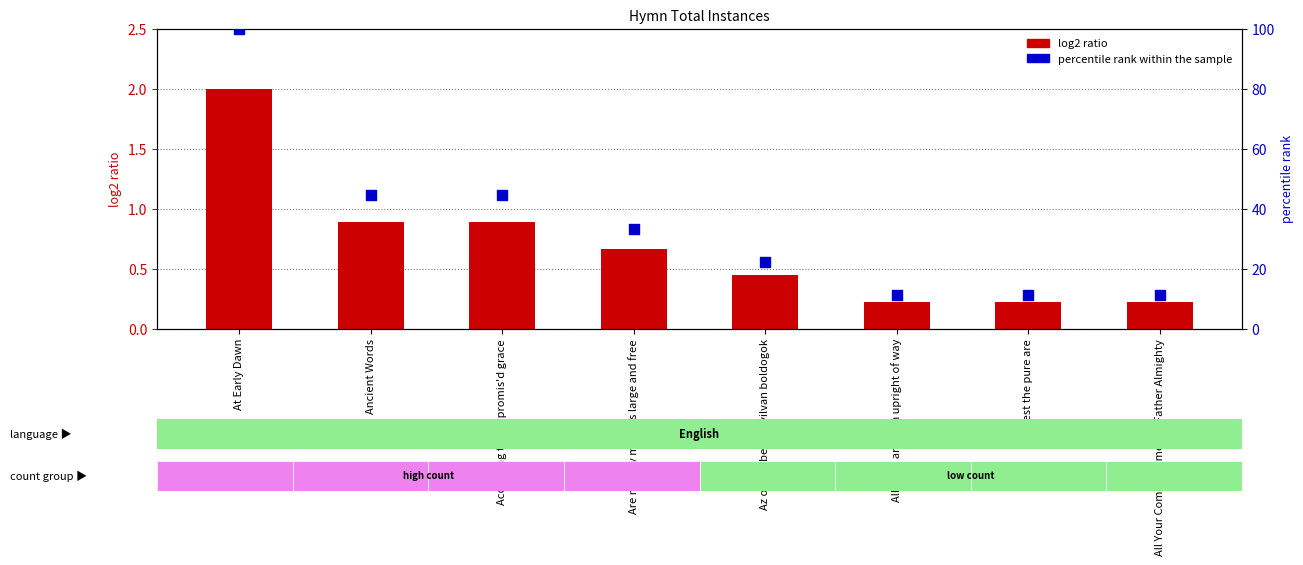

Which series has the largest Y range (max minus min)?

percentile rank within the sample